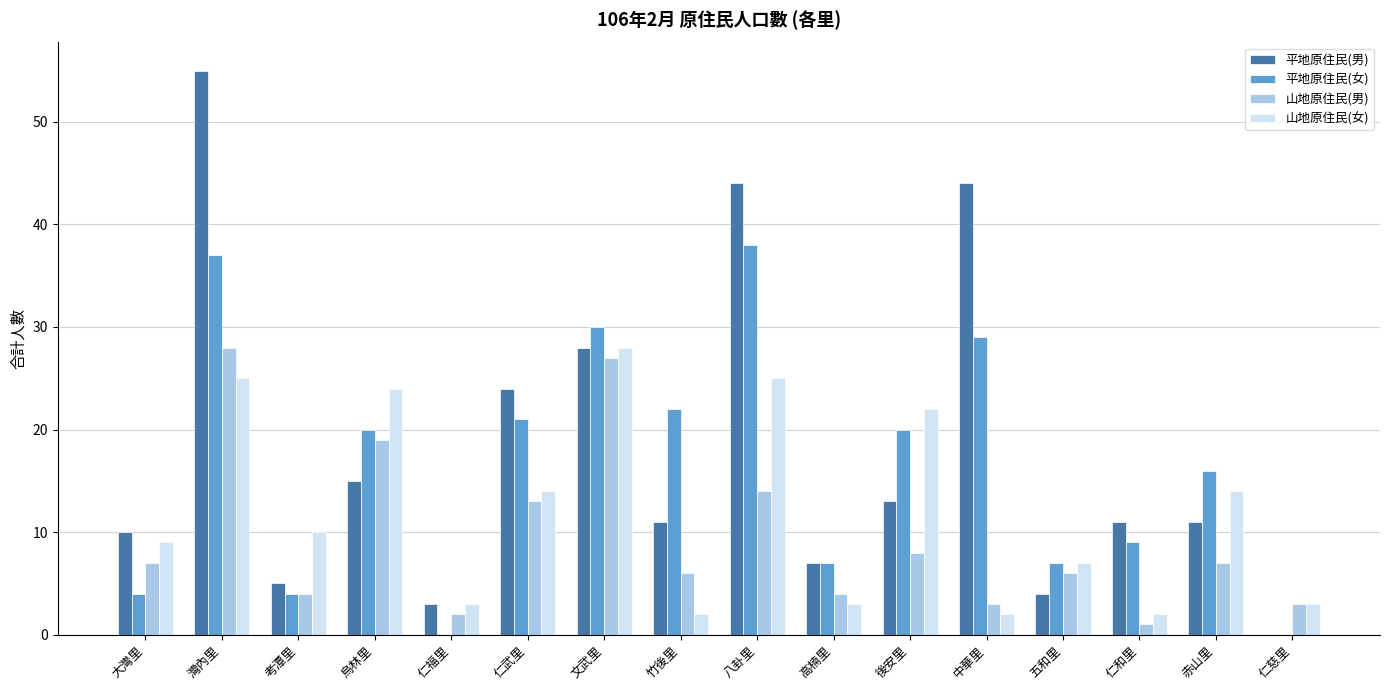

Which series changed the most between 竹後里 and 後安里?

山地原住民(女)